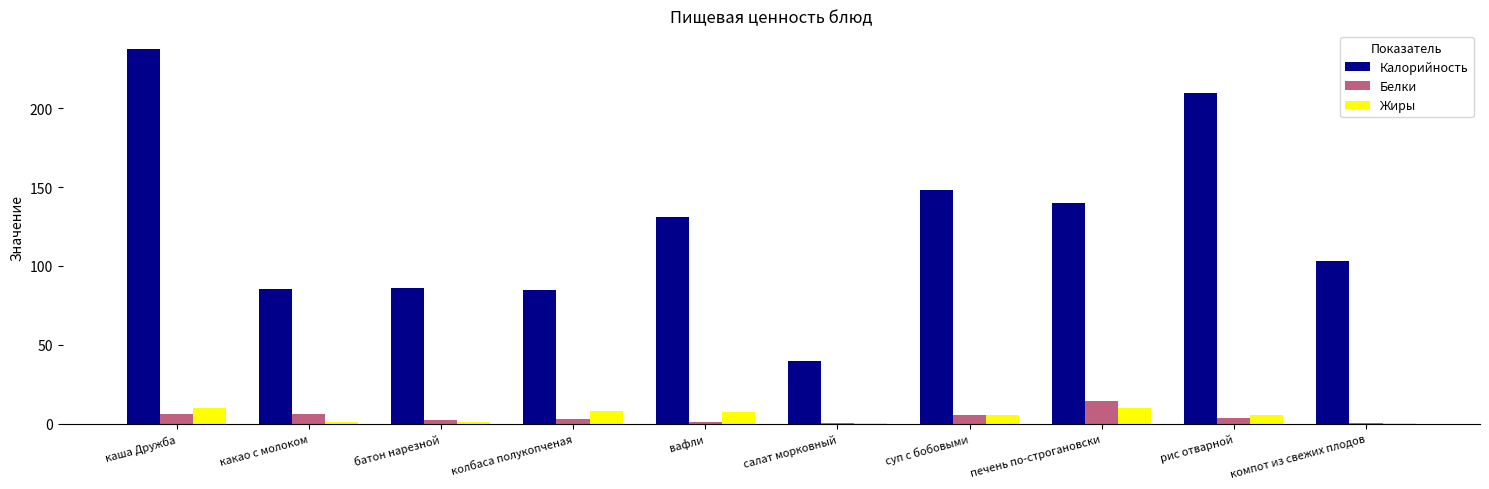

Which series has the largest total across all categories?

Калорийность